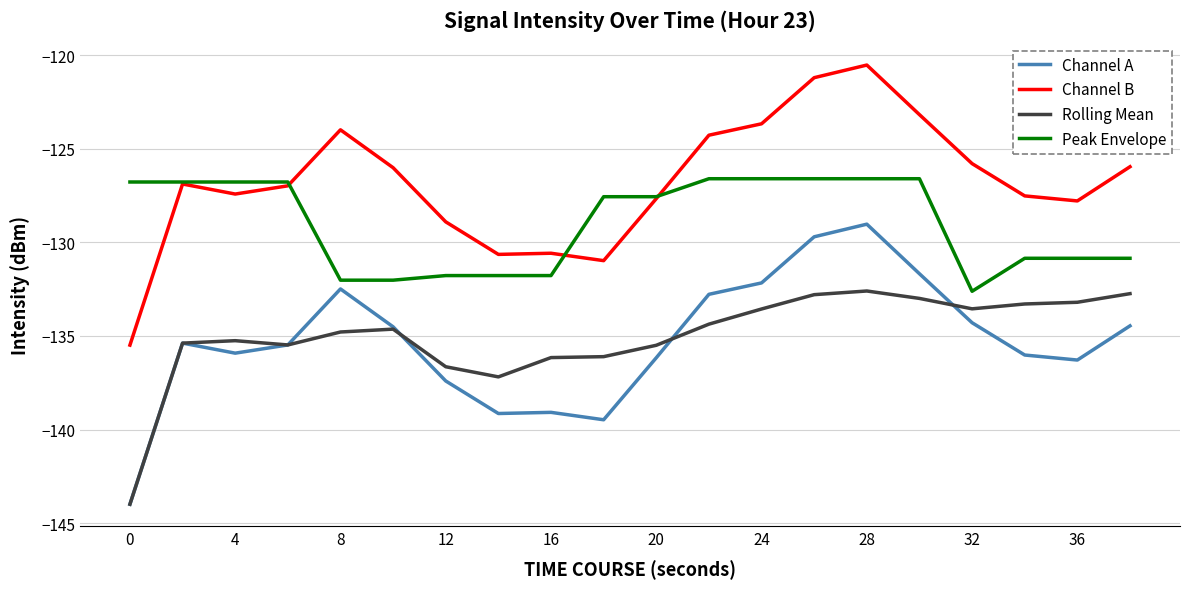

What is the smallest value displayed?

-144.0